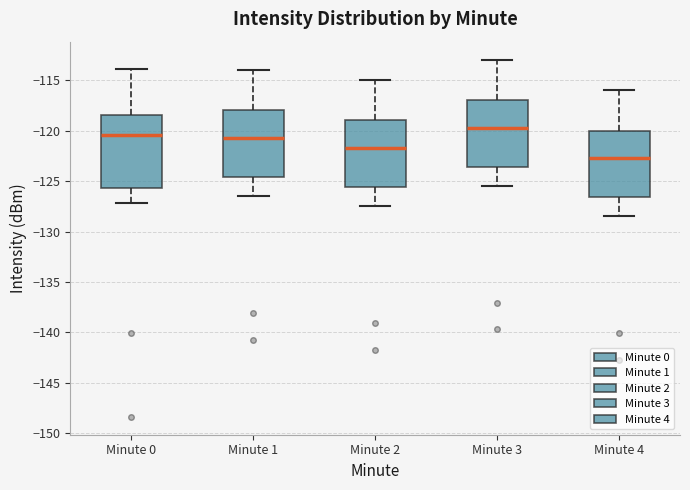

Which box's median line is the highest?

Minute 3